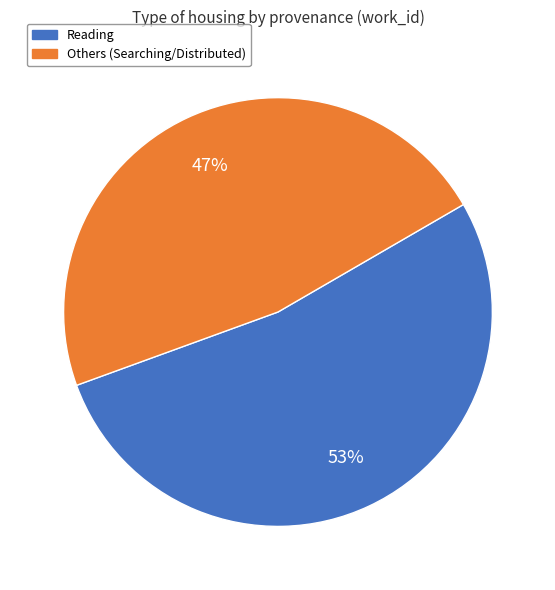

Is there any slice that represents more than half of the pie?

Yes